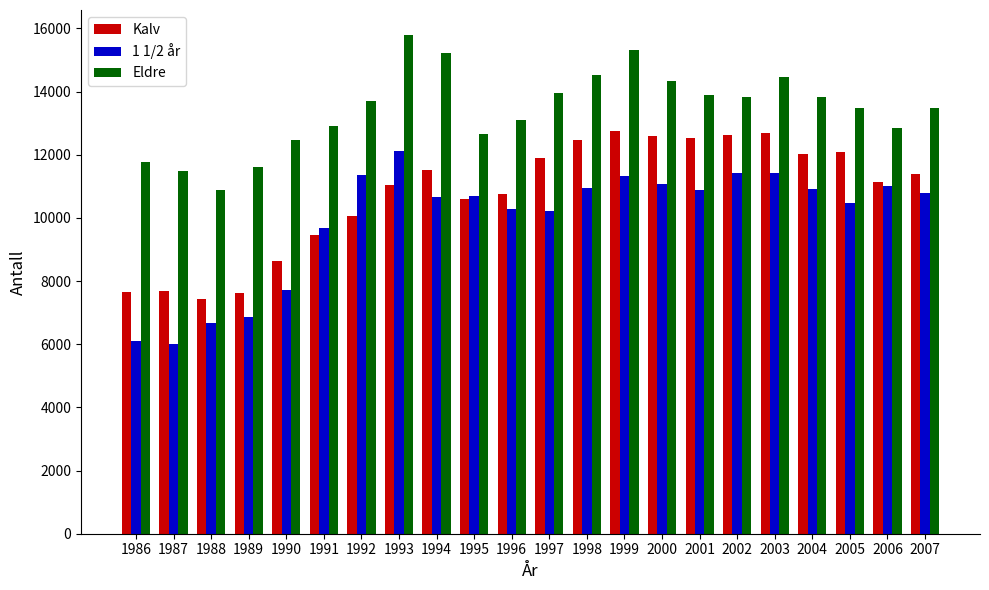

What is the approximate value of Eldre at 1993, to the nearest 10?

15800